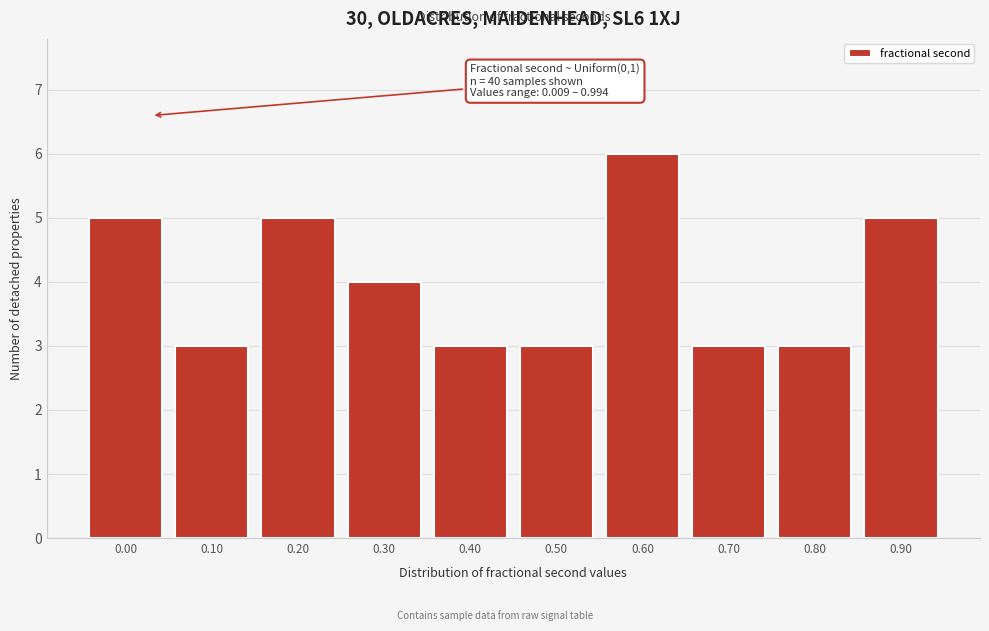

Reading left to right, transcribe all the data shown in this chart.

0.00=5	0.10=3	0.20=5	0.30=4	0.40=3	0.50=3	0.60=6	0.70=3	0.80=3	0.90=5